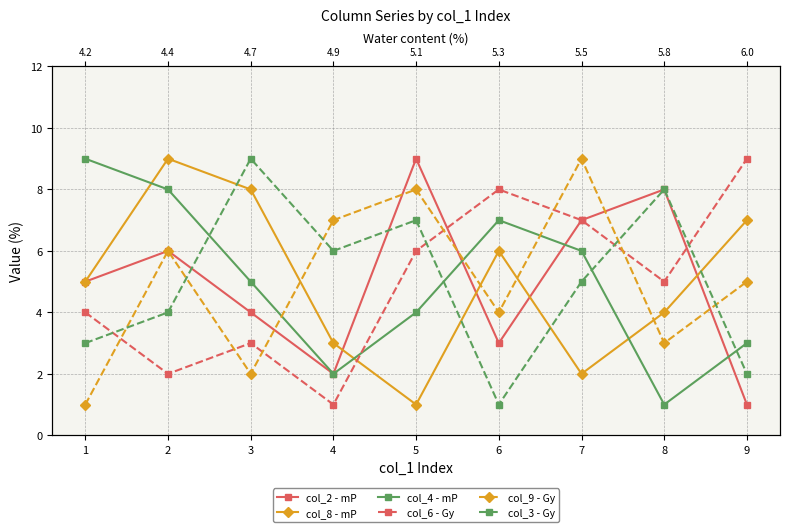

The col_9 - Gy series shows 1 at 8. True or false?

False